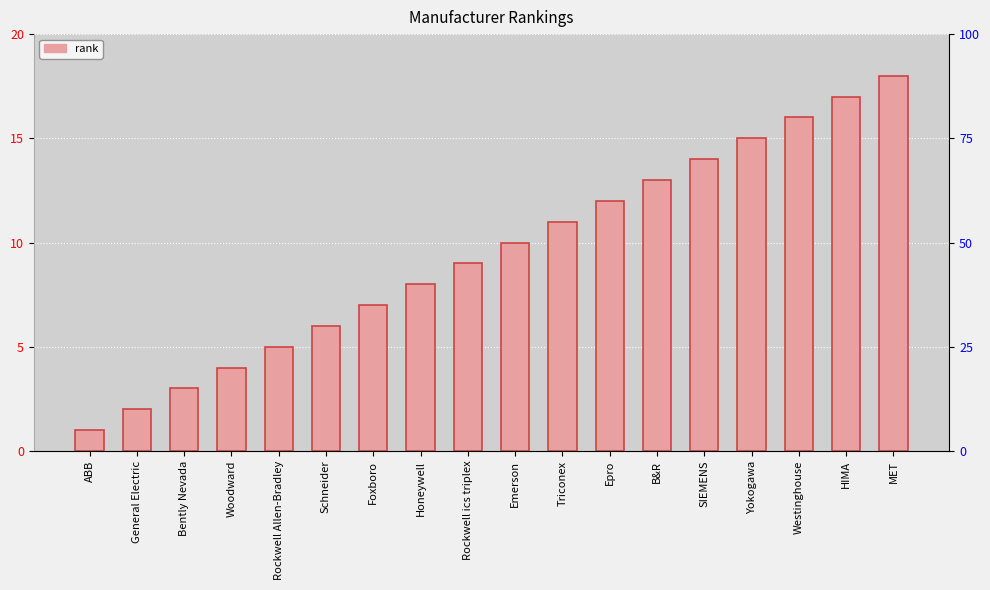

What is the value of the 10th bar from the left?

10